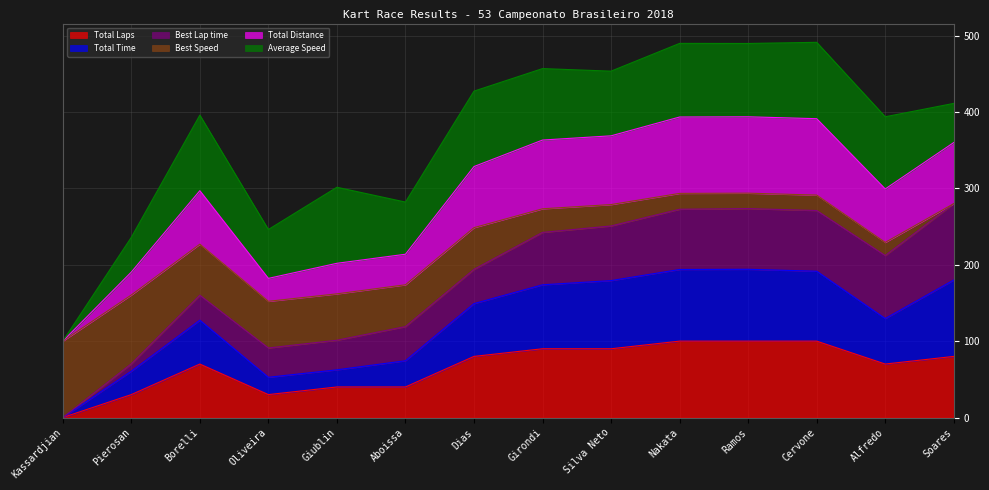

How many interior local peaks does the Total Laps series have?

1